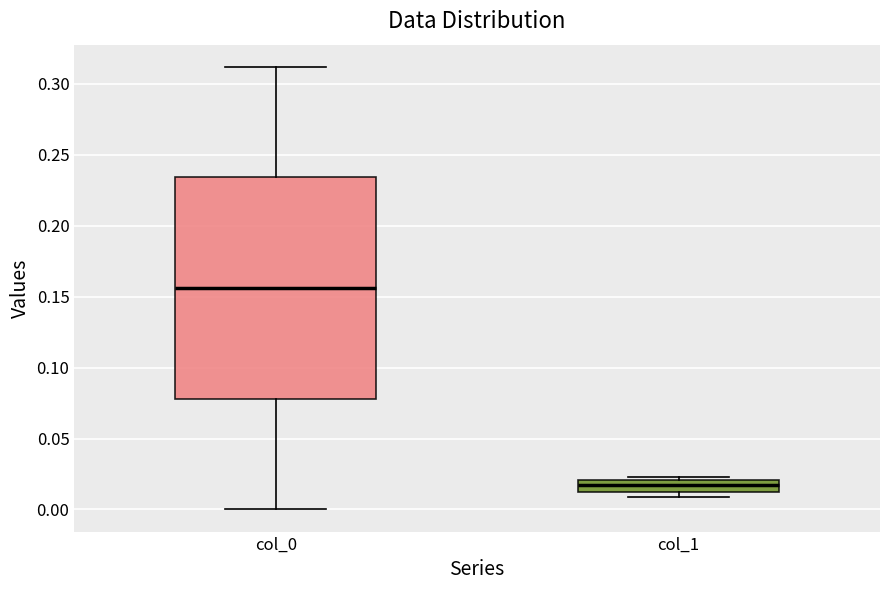

Where does the median line of the box for col_0 sit on the y-axis? The values are not printed on the chart, so give them approximately, as read against the axis.

0.155